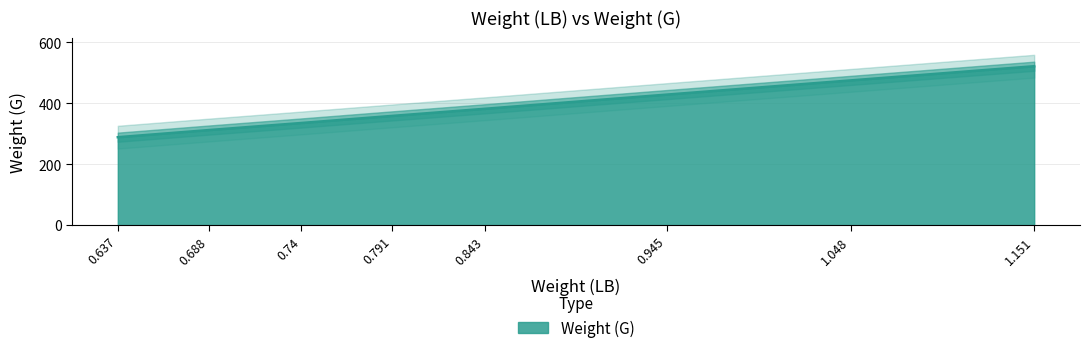

The chart shows a value of 382.2 at 0.843. True or false?

True